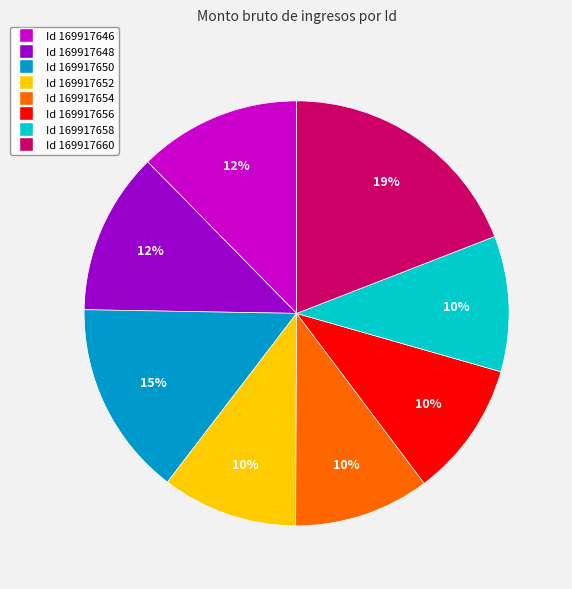

To the nearest percent, what is the average slice percentage?

12%